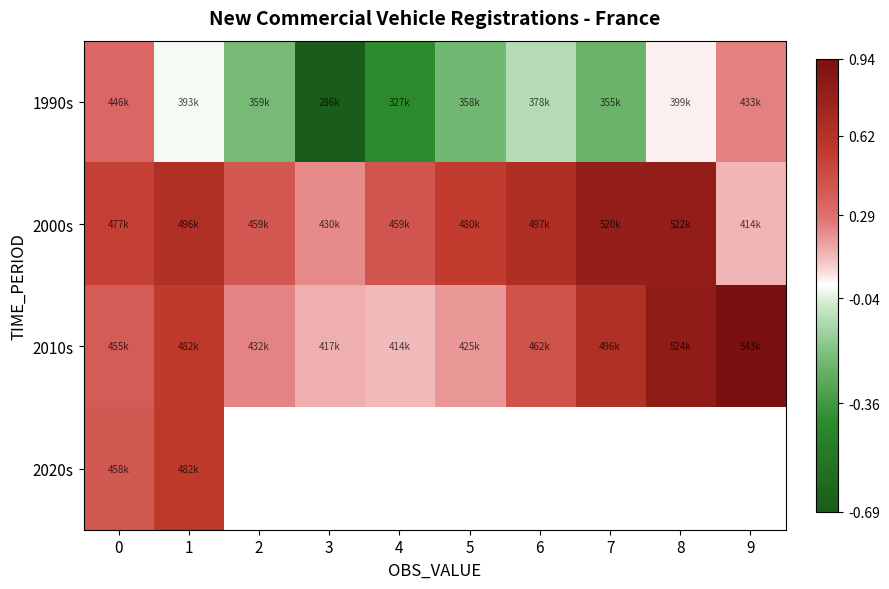

What is the difference between the maximum and minimum values in the 2010s series?

0.8